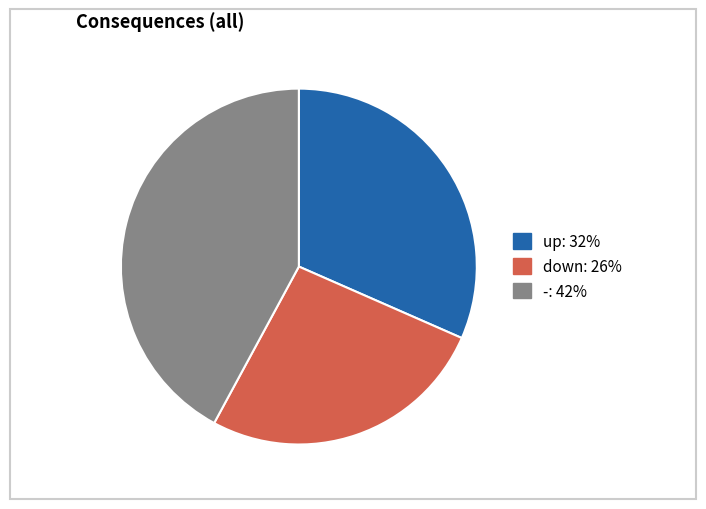

Rank the categories by value from highest to lowest.

-, up, down